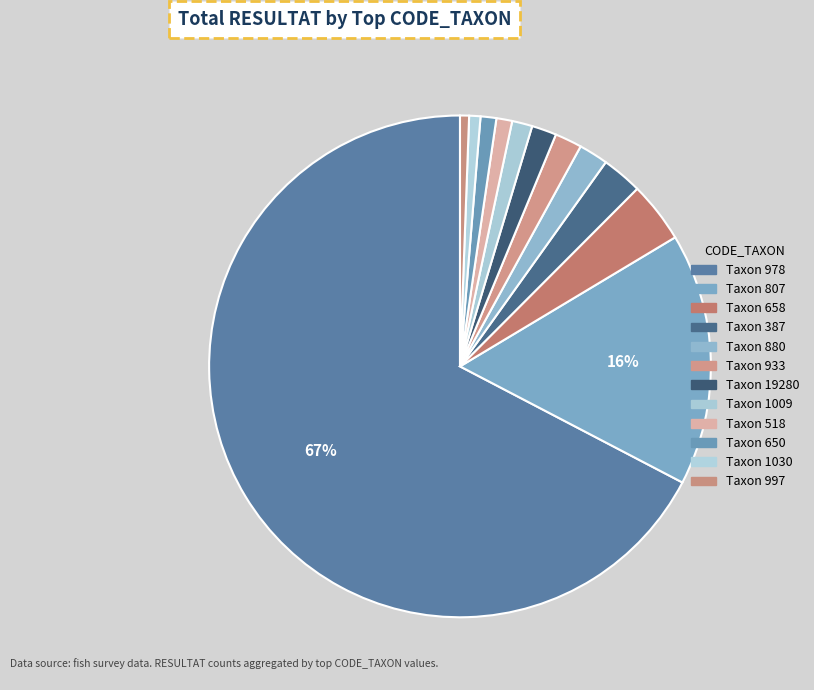

How many slices are in this pie chart?

12